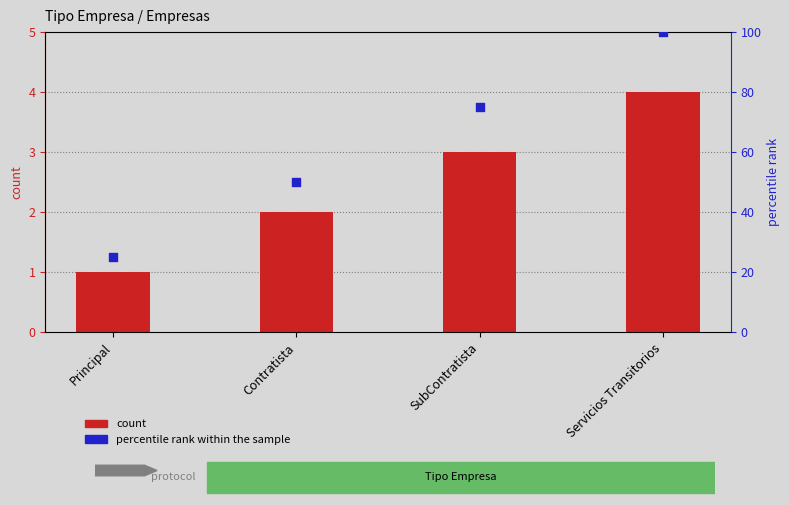

Which series has the largest total across all categories?

percentile rank within the sample